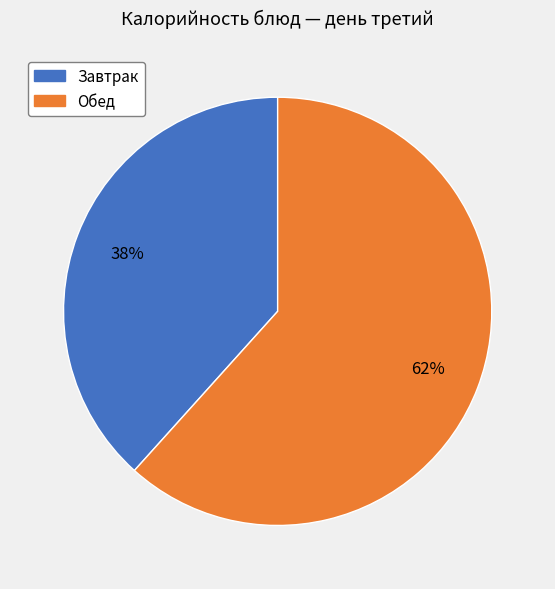

Is there any slice that represents more than half of the pie?

Yes